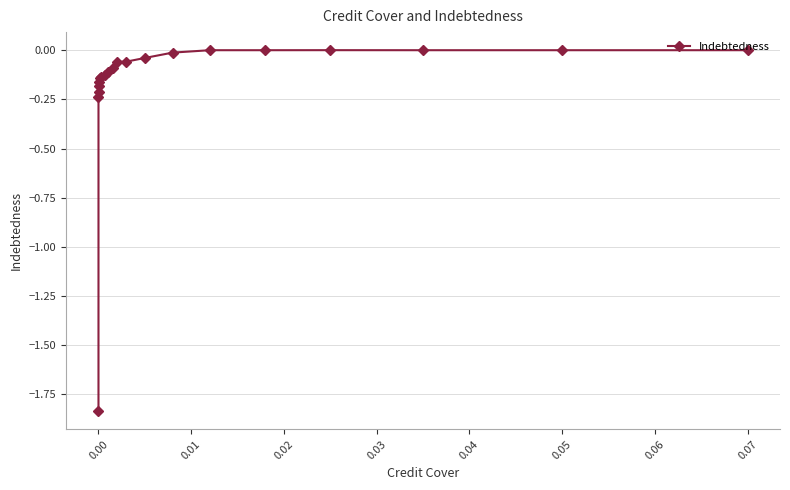

True or false: there are more than 0 points higher than both neighbors.

True